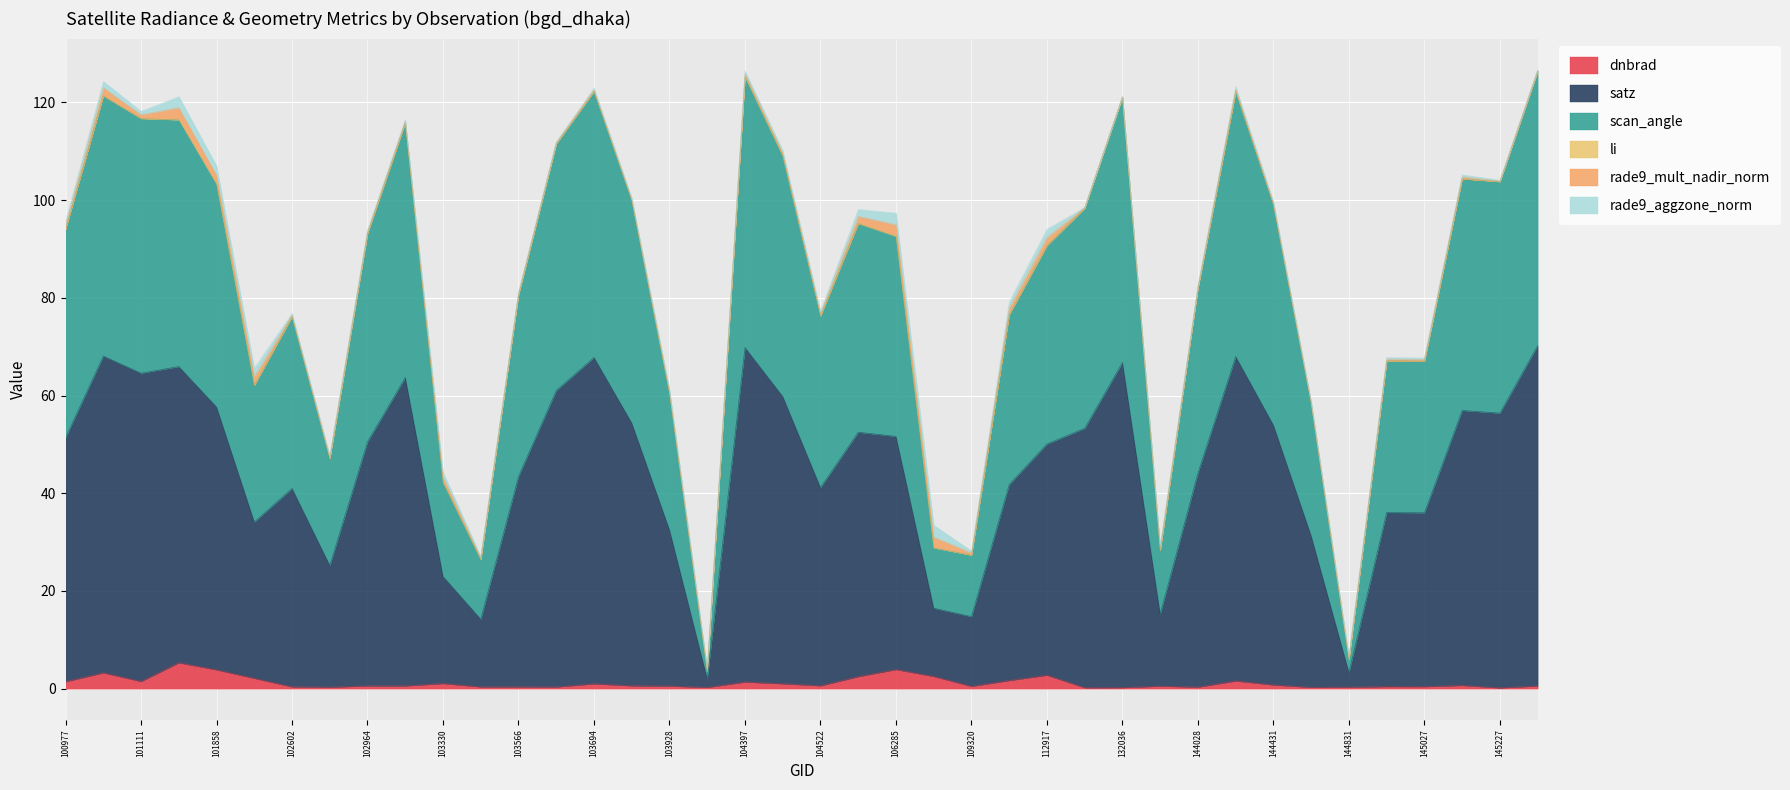

What is the maximum value shown in the chart?

126.4